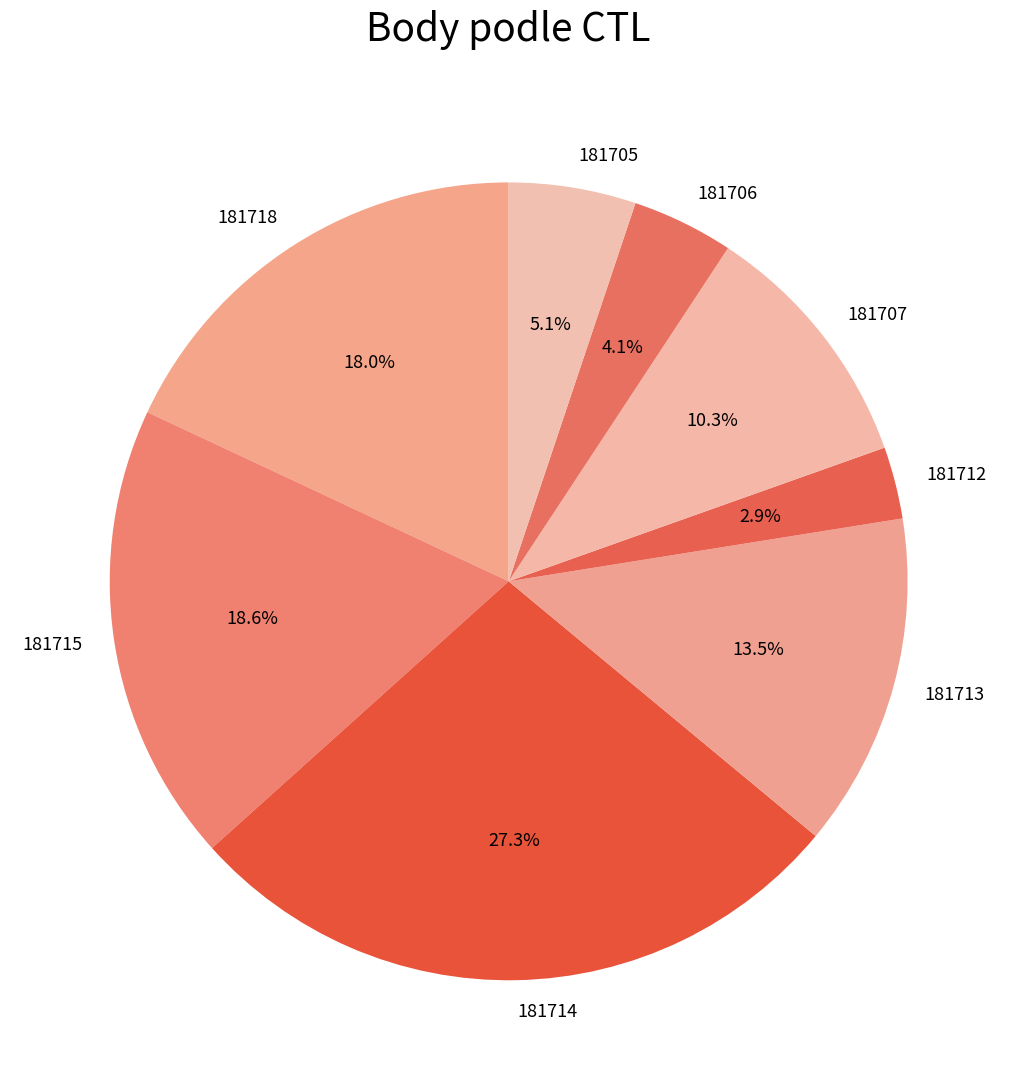

To the nearest percent, what is the combined percentage of 181715 and 181707?

29%